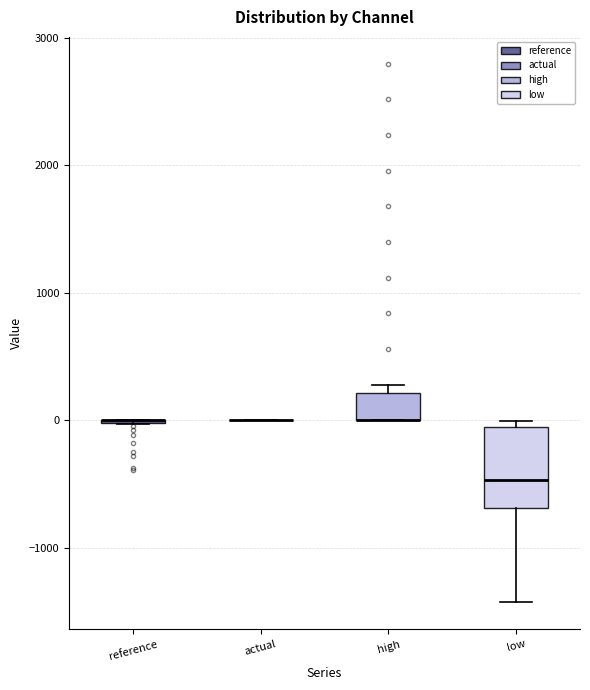

Where is the lower edge of the box for high on the y-axis? The values are not printed on the chart, so give them approximately, as read against the axis.

0